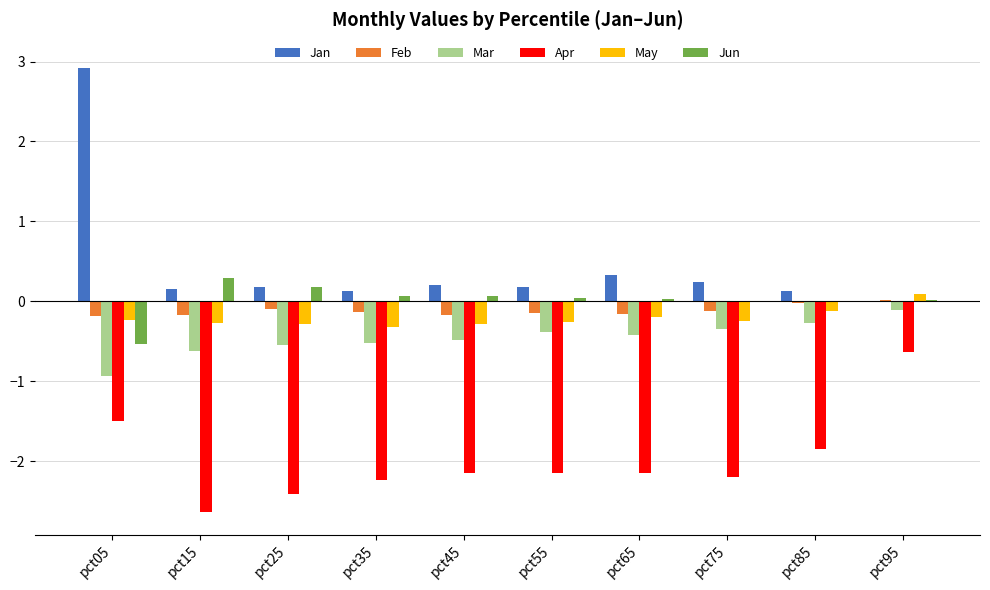

At which category does the chart reach its peak across all series?

pct05